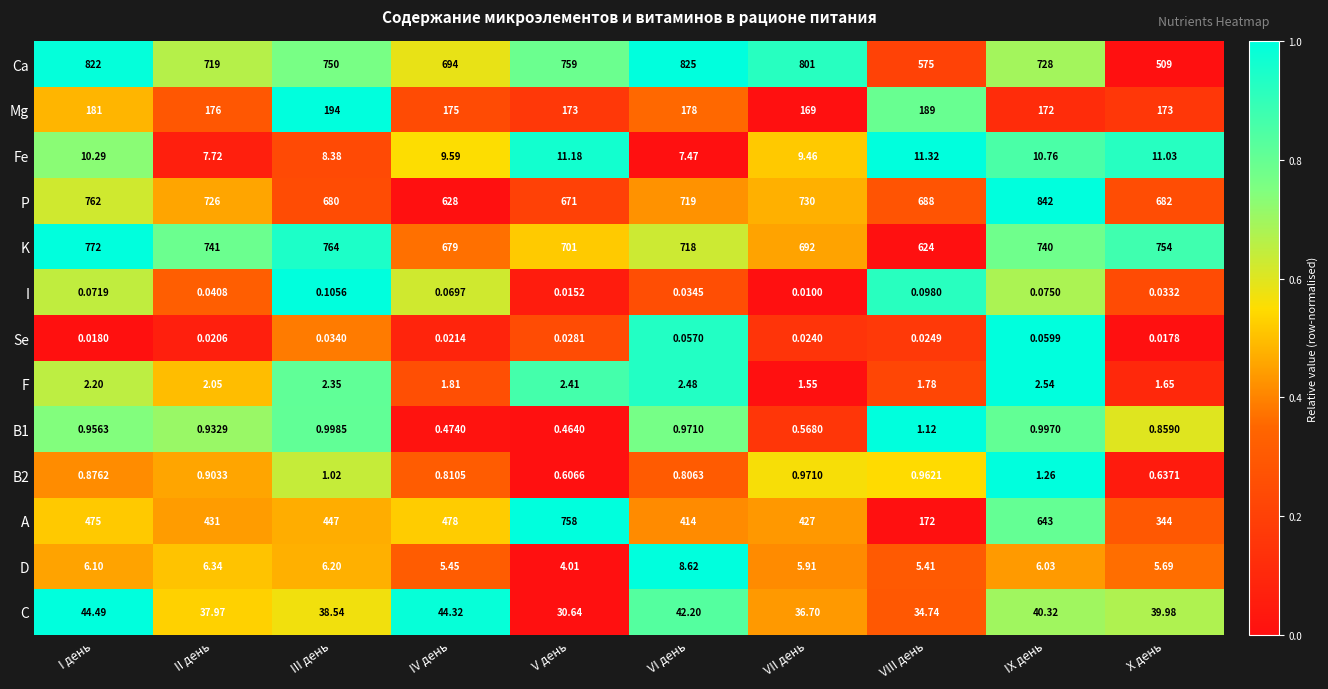

Which series has the widest spread of values?

A